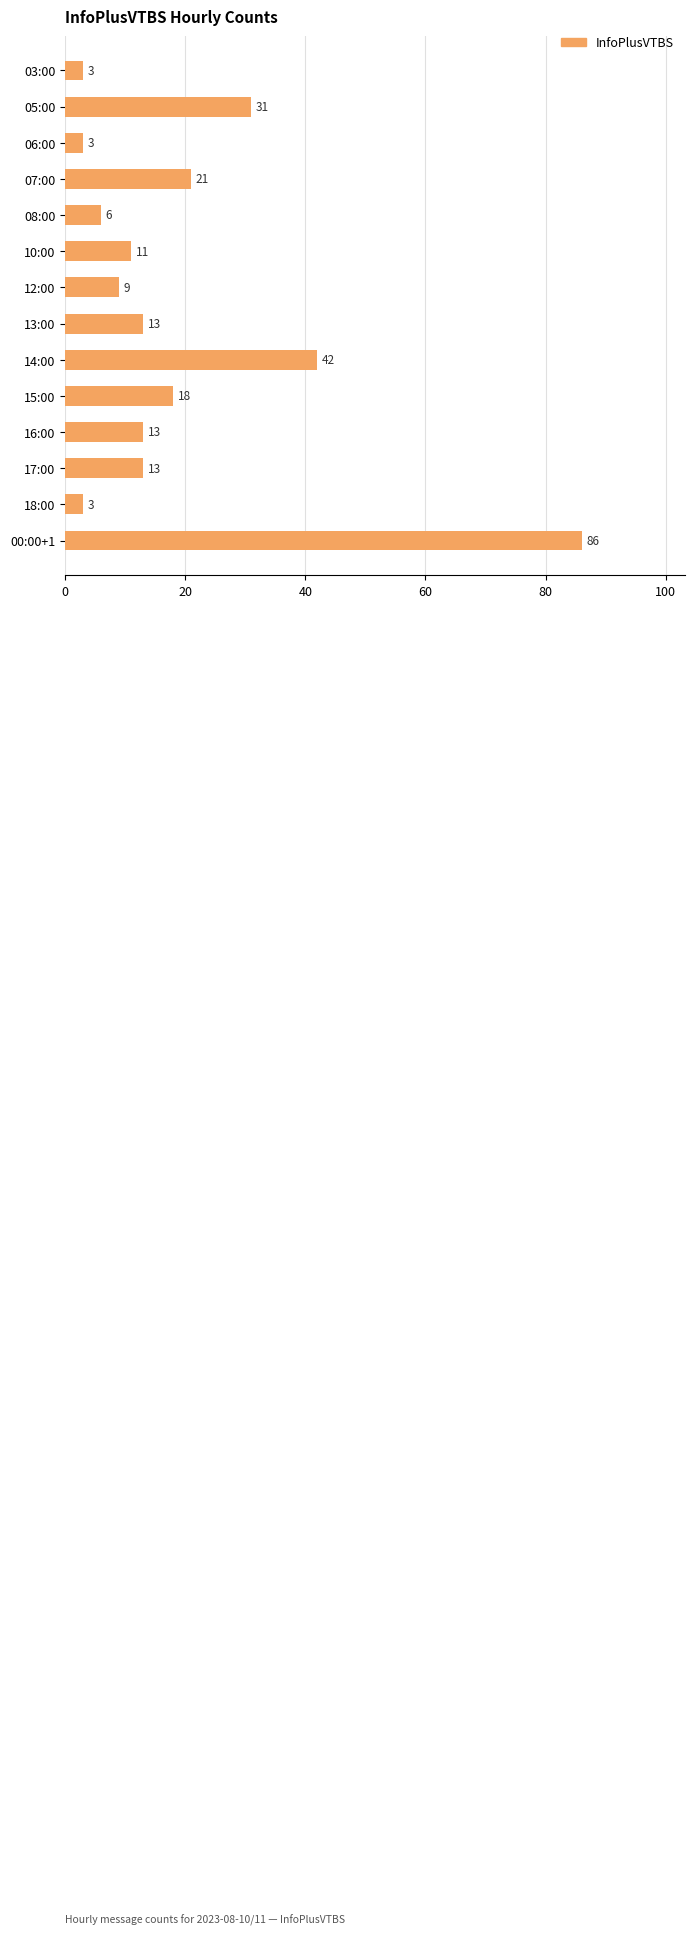

Where is the data nearest to the value 44?

14:00